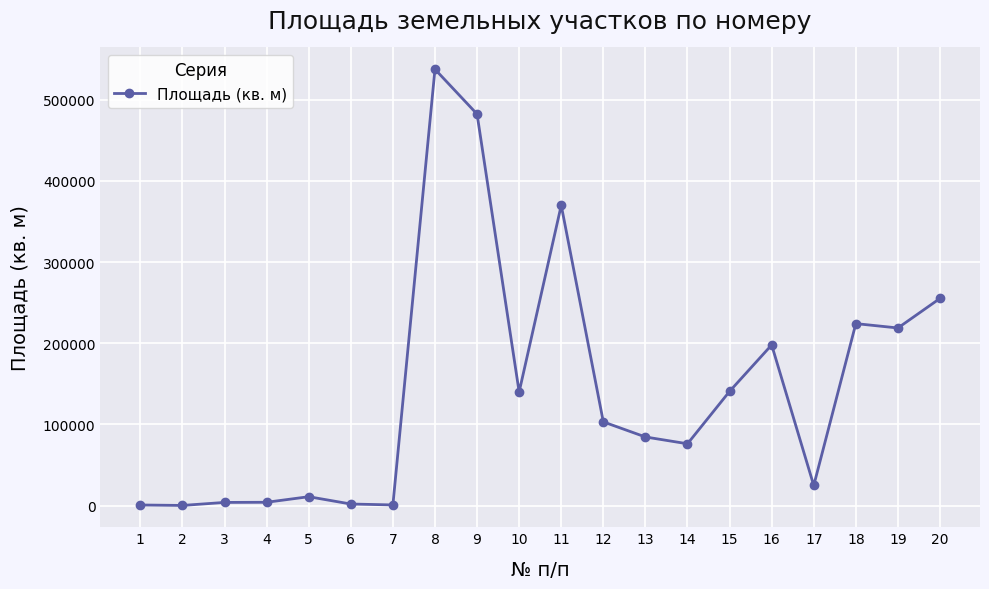

What is the difference between the second highest and minimum values?

482152